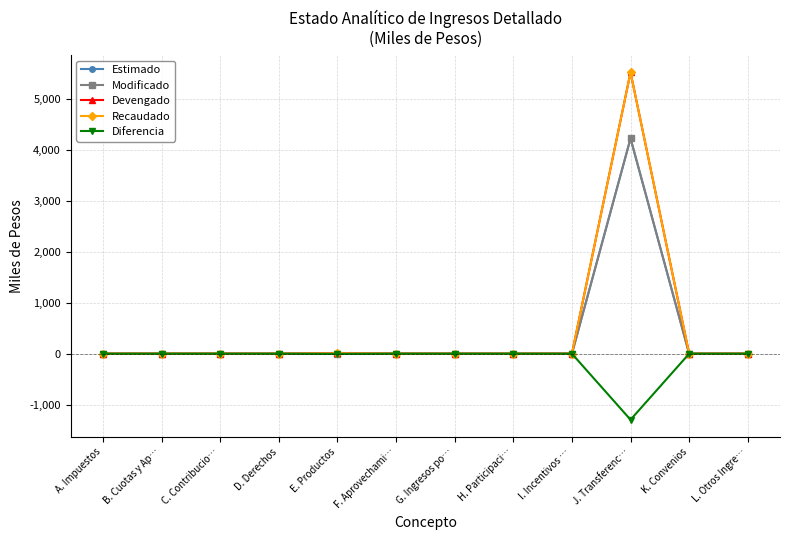

Does the chart have visible grid lines?

Yes